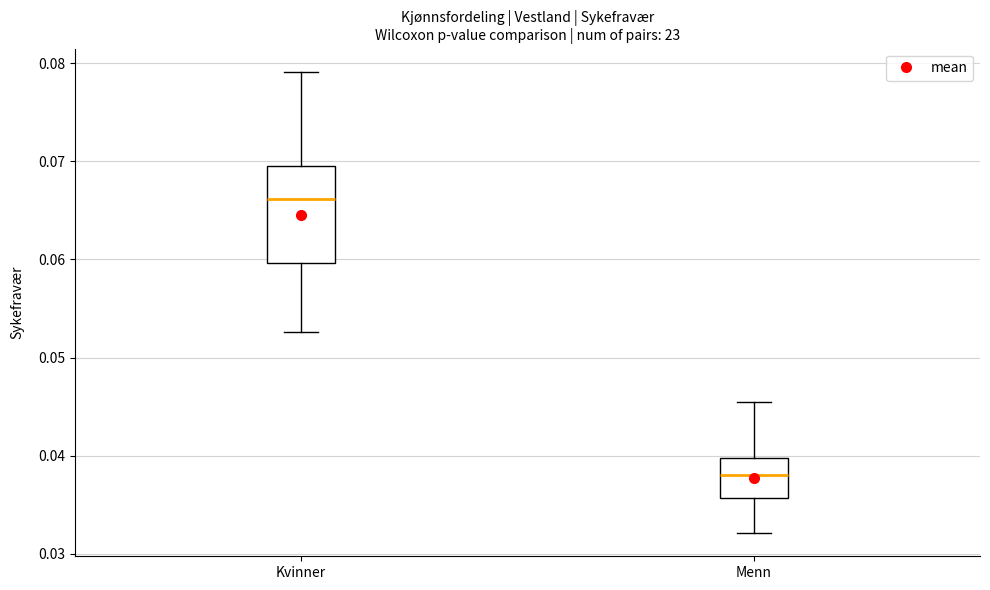

Where is the lower edge of the box for Menn on the y-axis? The values are not printed on the chart, so give them approximately, as read against the axis.

0.036